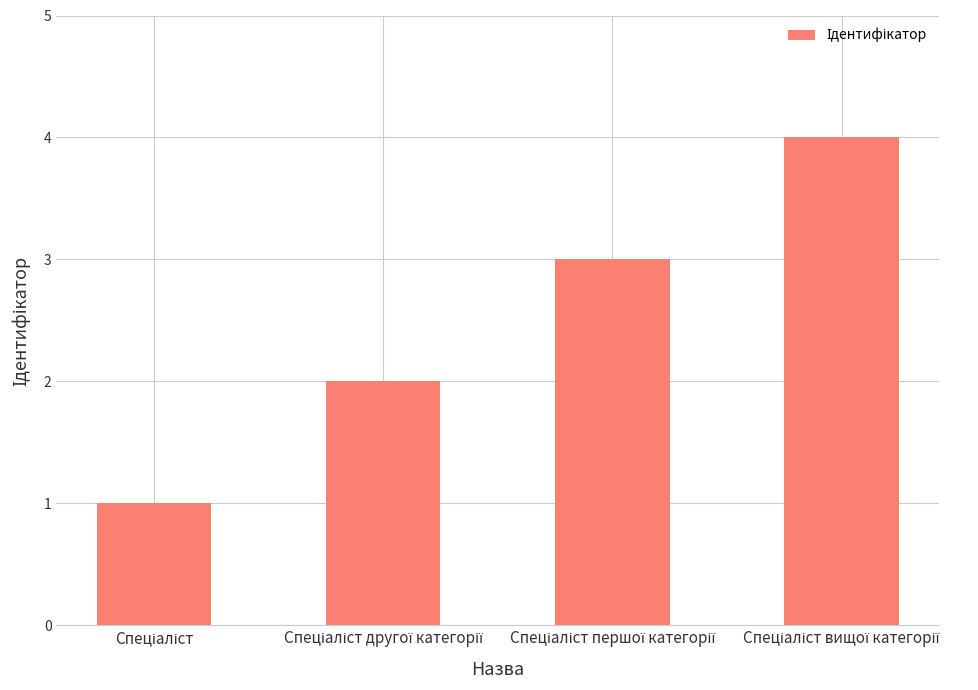

What is the maximum value shown in the chart?

4